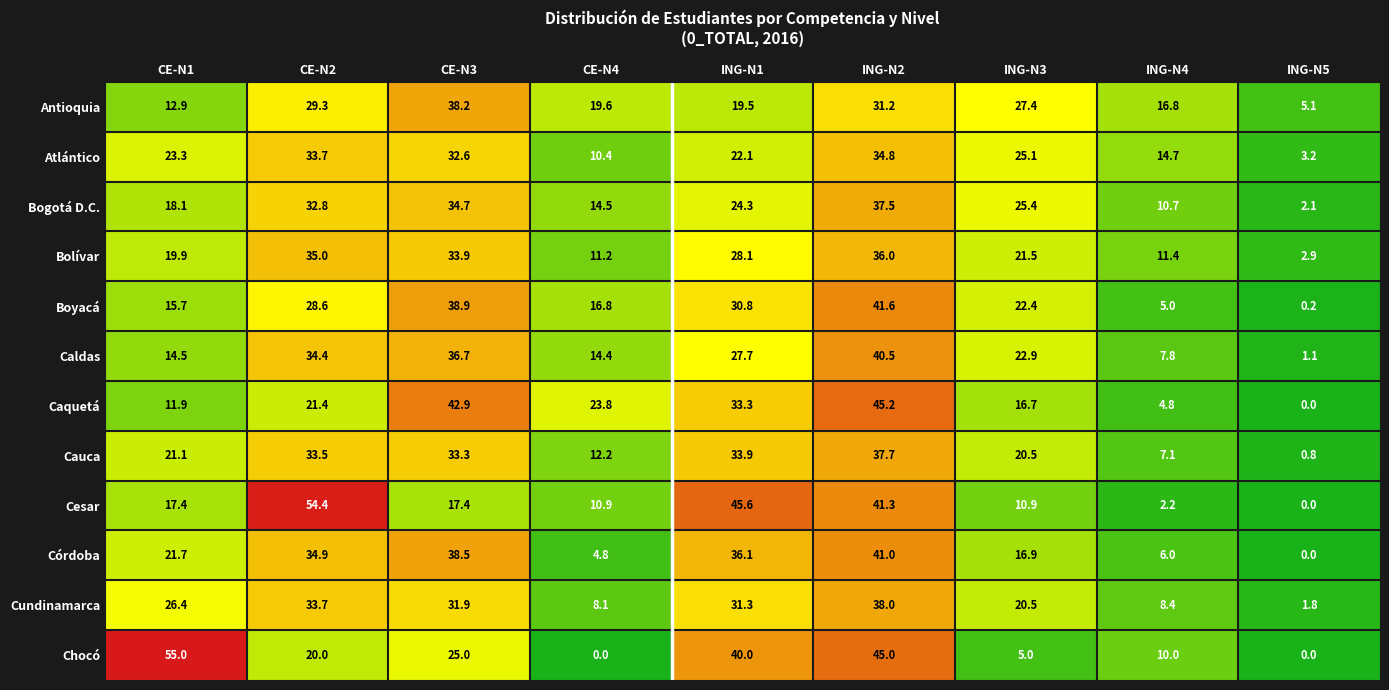

How many series are shown in this chart?

12